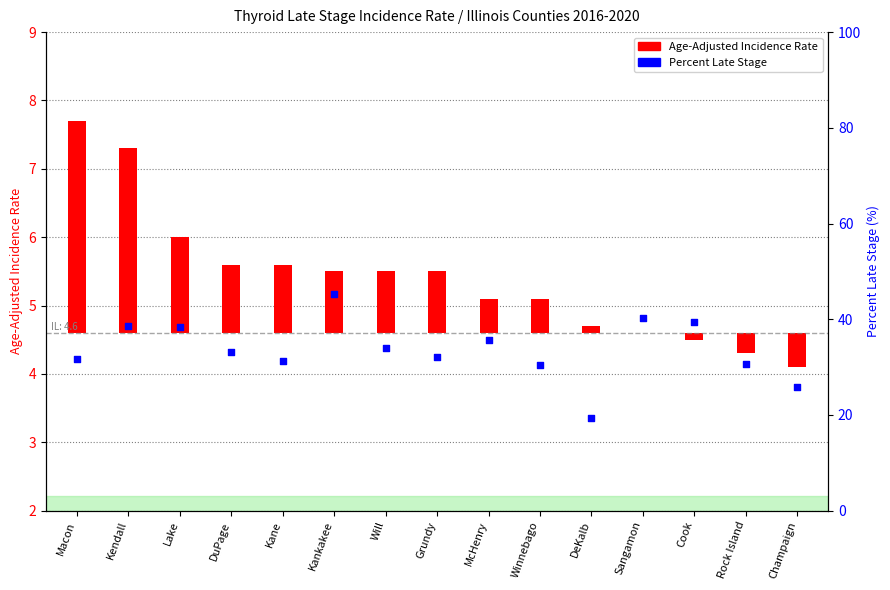

What is the change in value from Lake to DeKalb?

-18.9